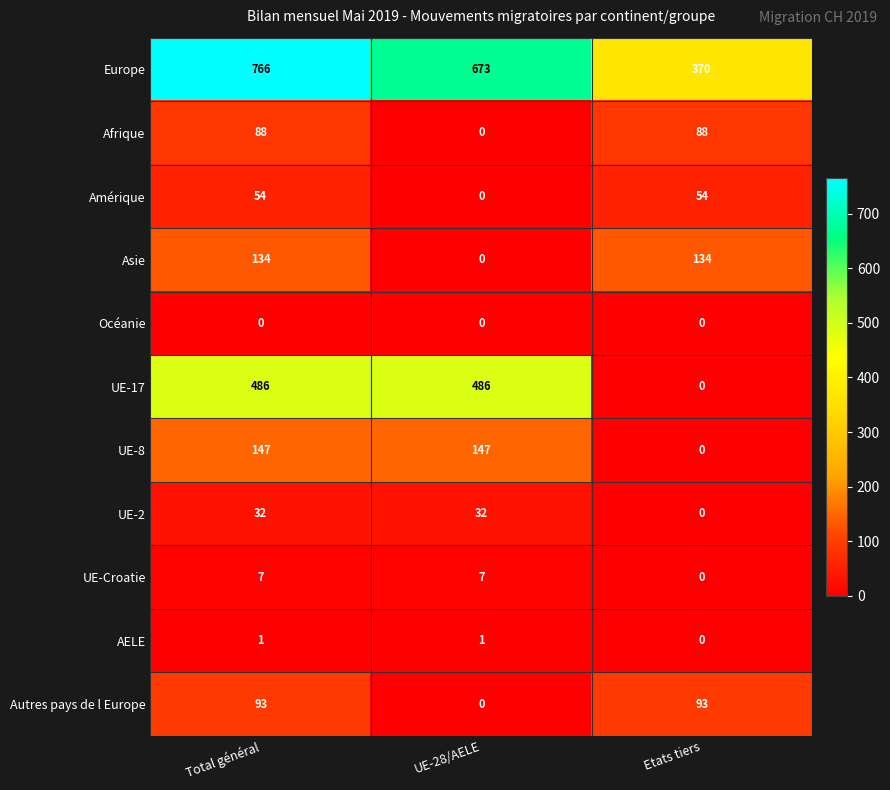

What is the difference between the second highest and minimum values in the UE-17 series?

486